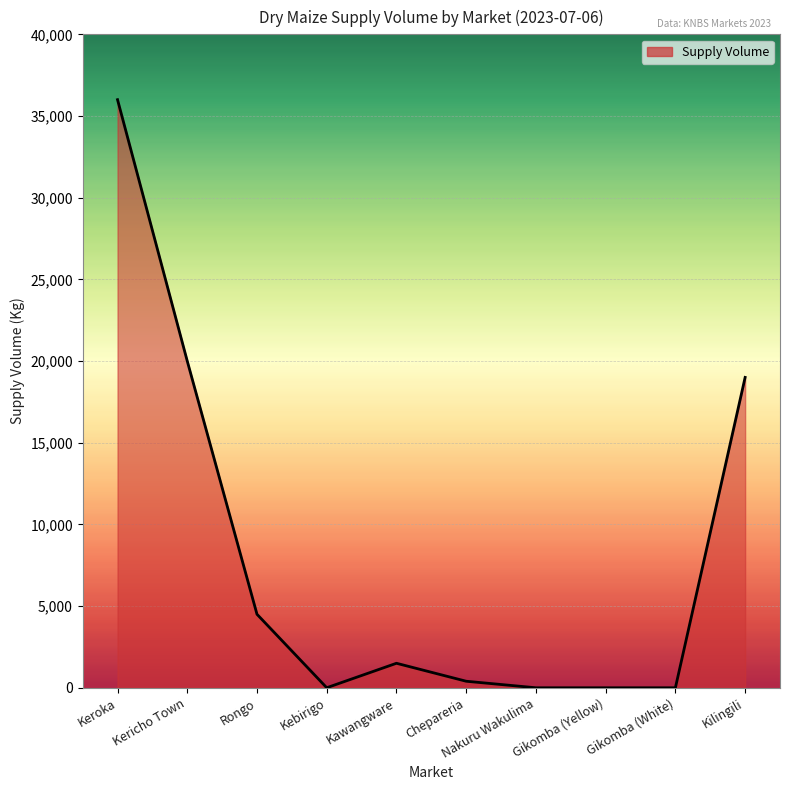

The chart shows a value of -16604 at Nakuru Wakulima. True or false?

False